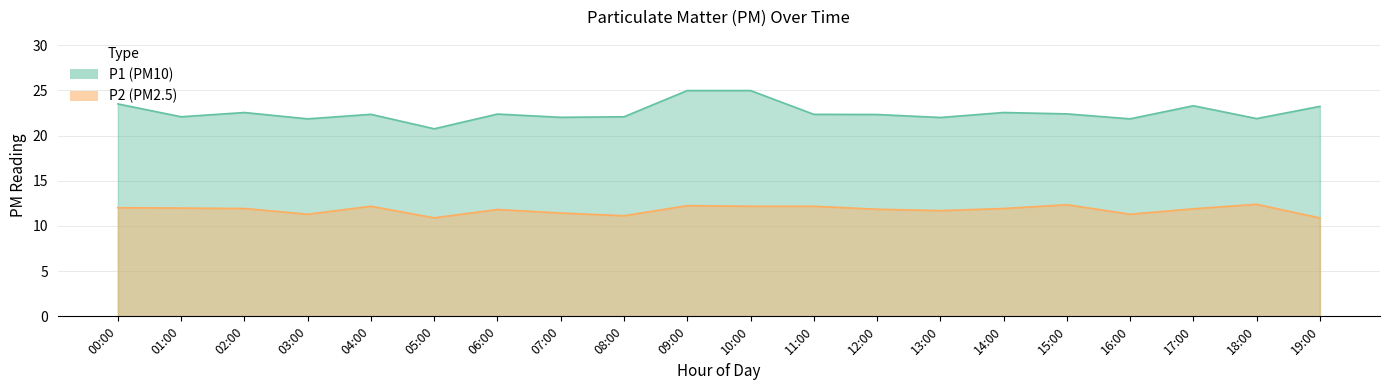

What position from the left is 00:00?

1